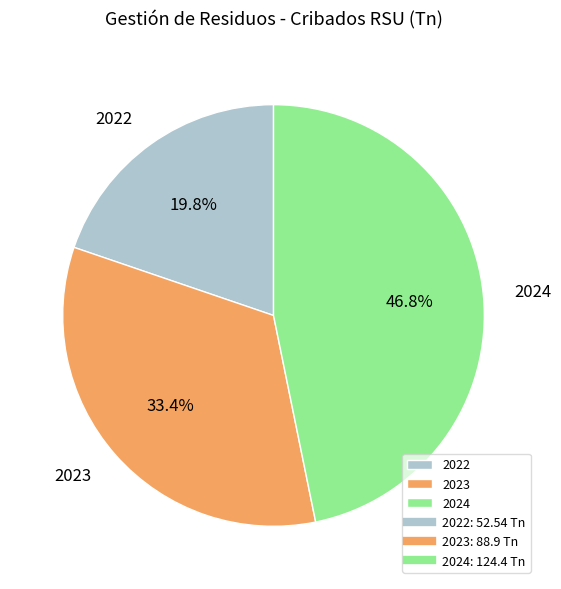

Between 2022 and 2024, which is larger?

2024